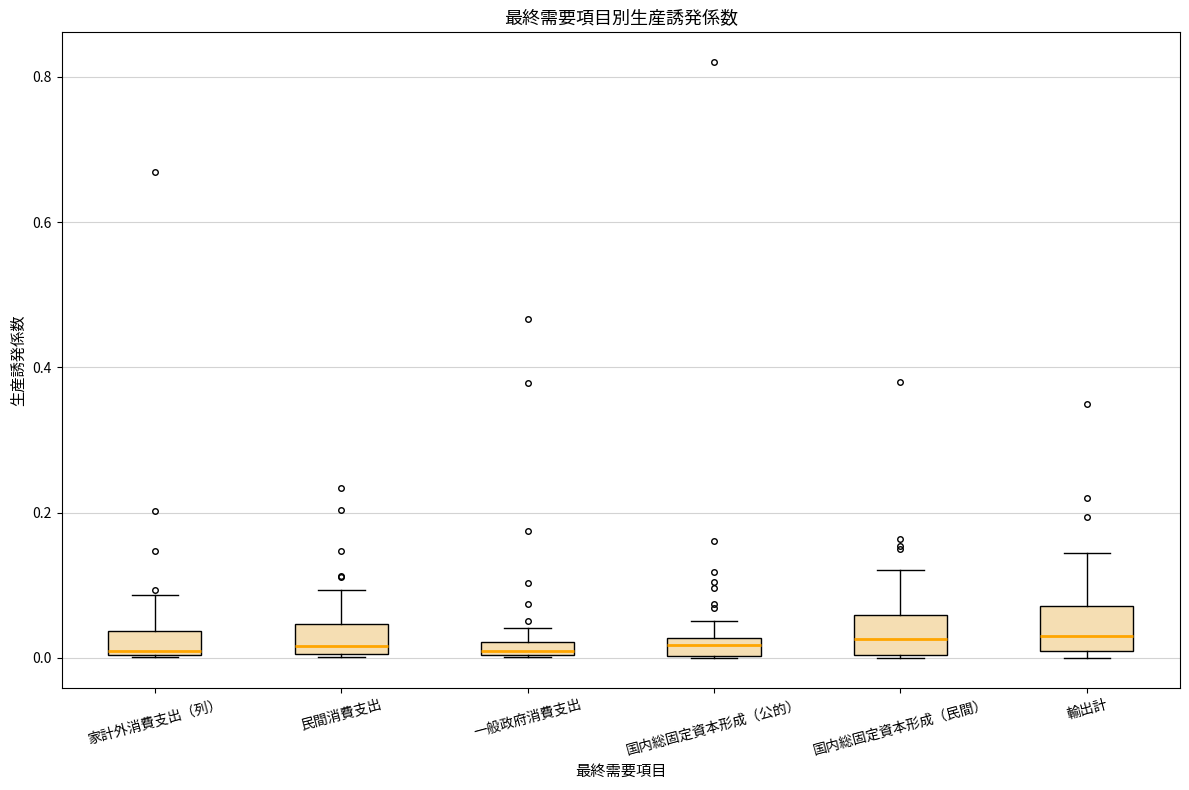

Where is the lower edge of the box for 国内総固定資本形成（公的） on the y-axis? The values are not printed on the chart, so give them approximately, as read against the axis.

0.00